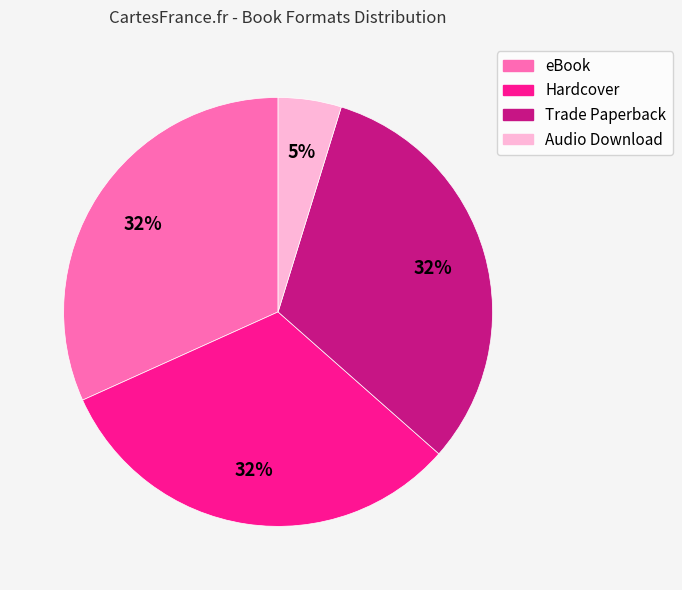

To the nearest percent, what is the average slice percentage?

25%